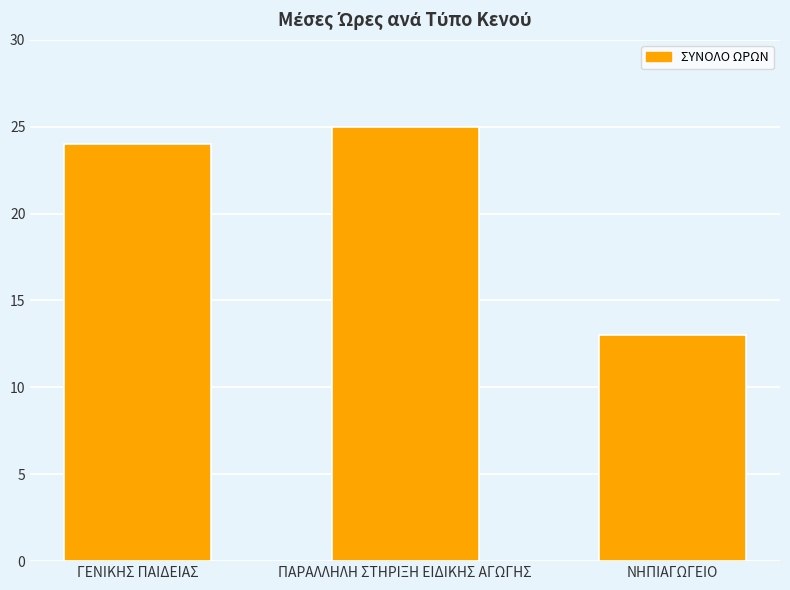

Reading right to left, extract all data points from this chart.

13	25	24